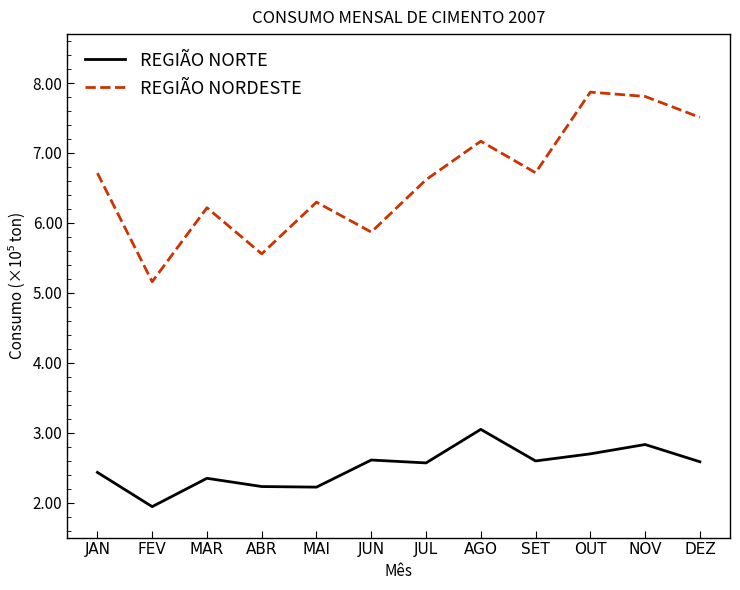

Rank the series at JAN from lowest to highest value.

REGIÃO NORTE, REGIÃO NORDESTE